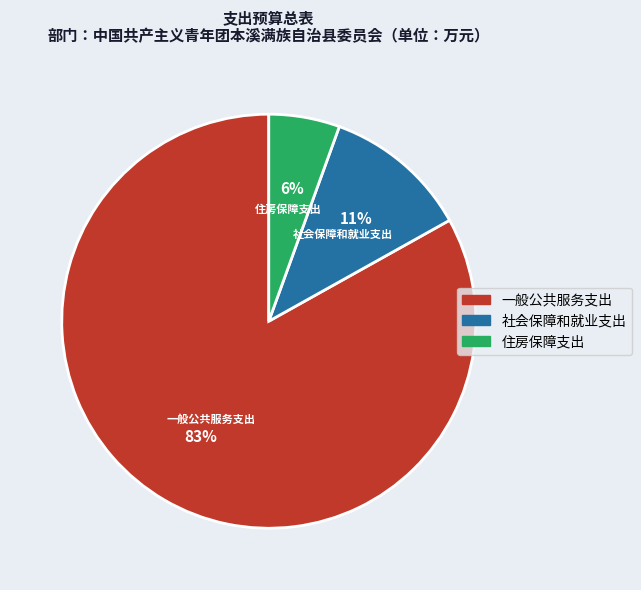

Is it true that 一般公共服务支出 is 97% of the pie?

False